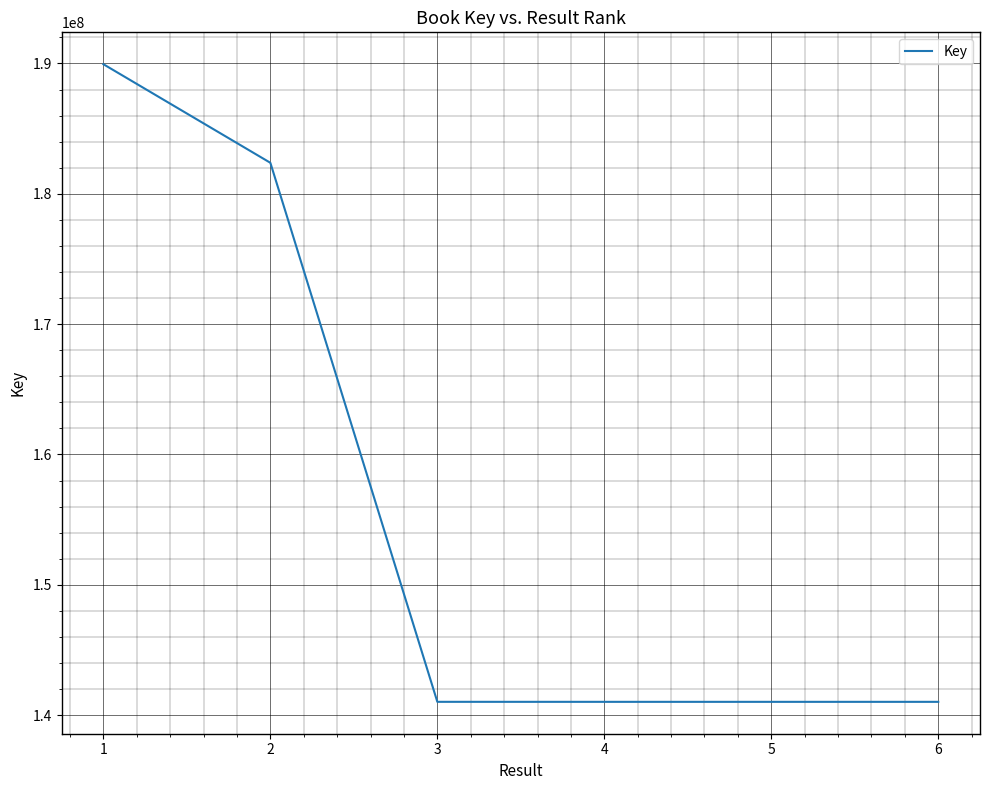

The value at 4 is 141019112. True or false?

True